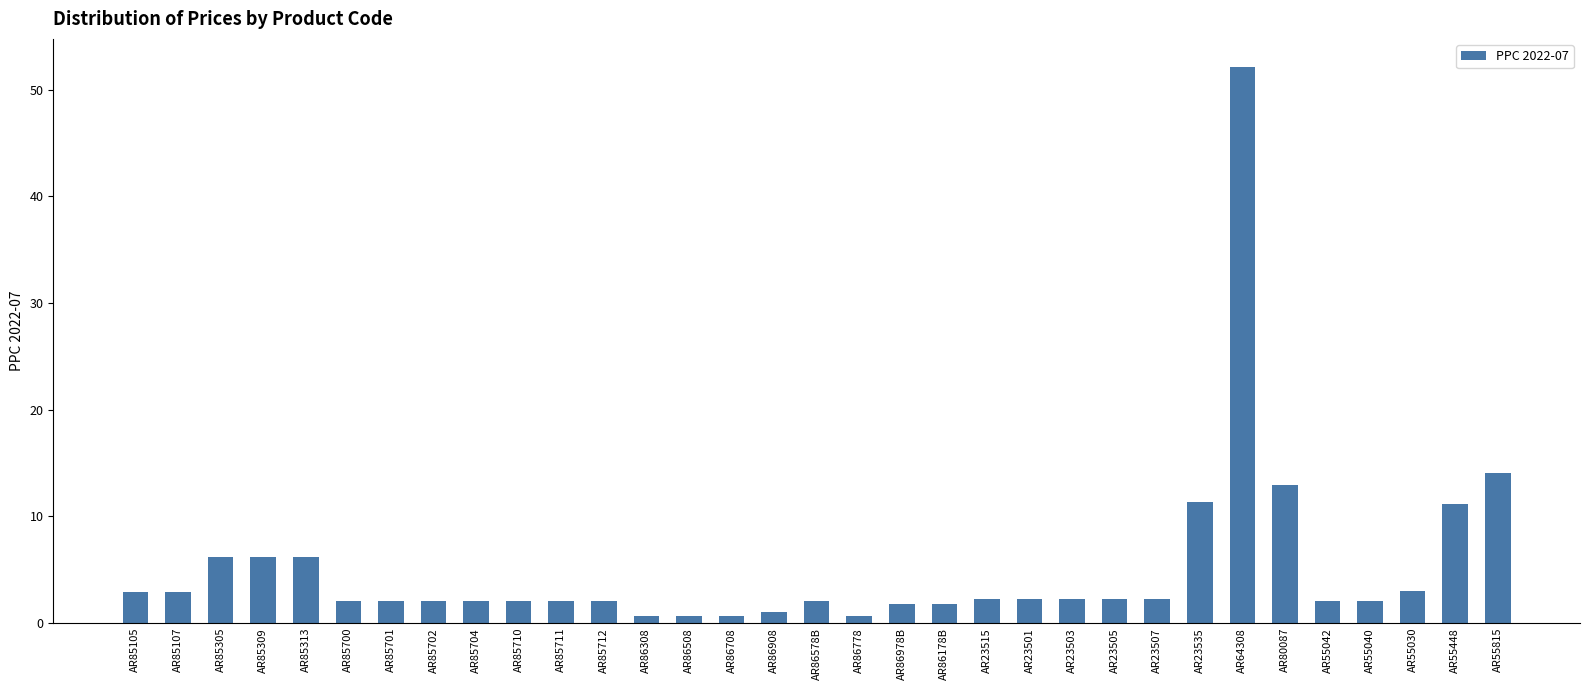

What is the difference between the maximum and minimum values?

51.5